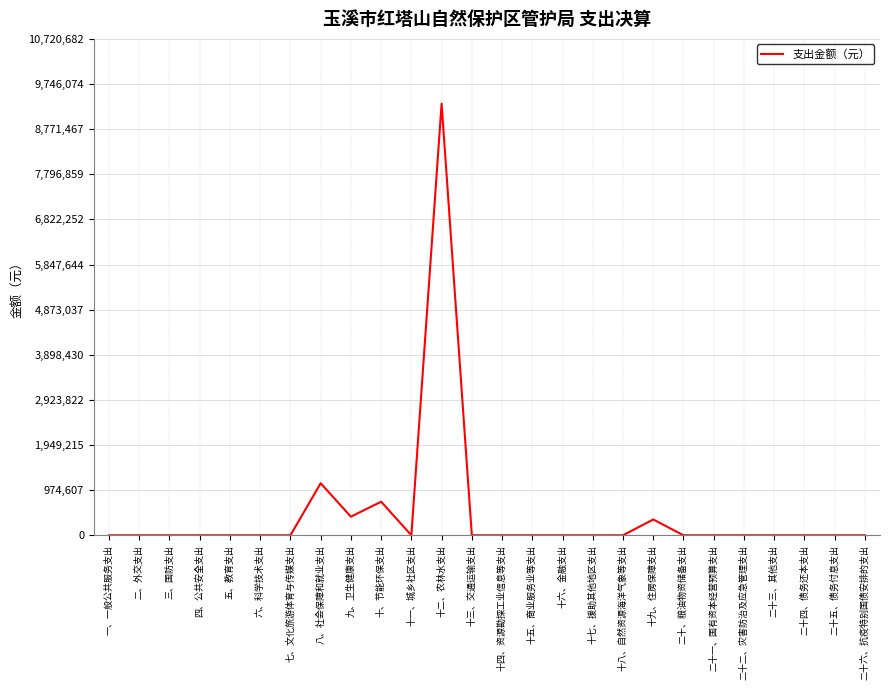

True or false: the data shows 1123654.3 at 八、社会保障和就业支出.

True